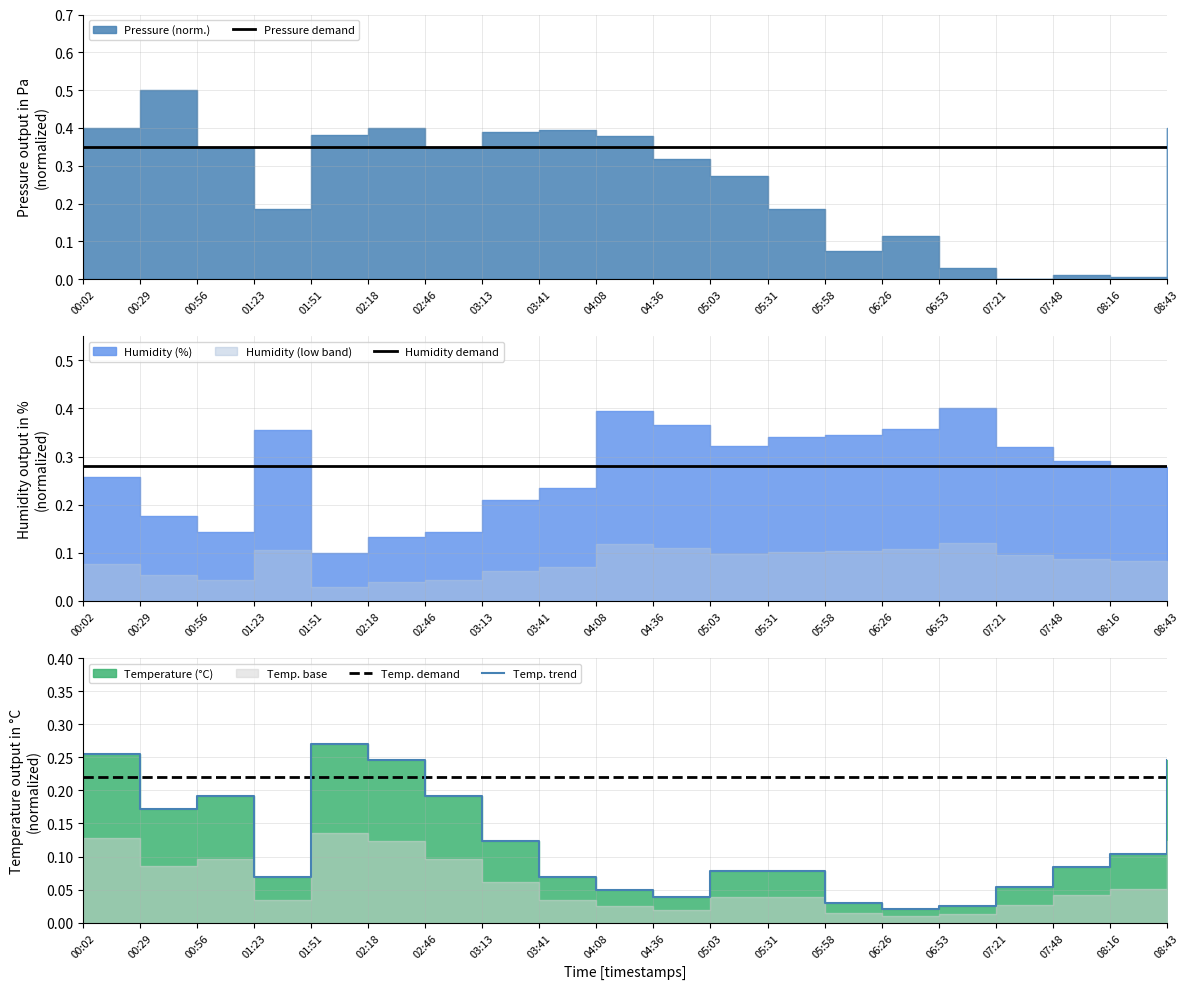

True or false: Temp. demand has more than 1 points higher than both neighbors.

False